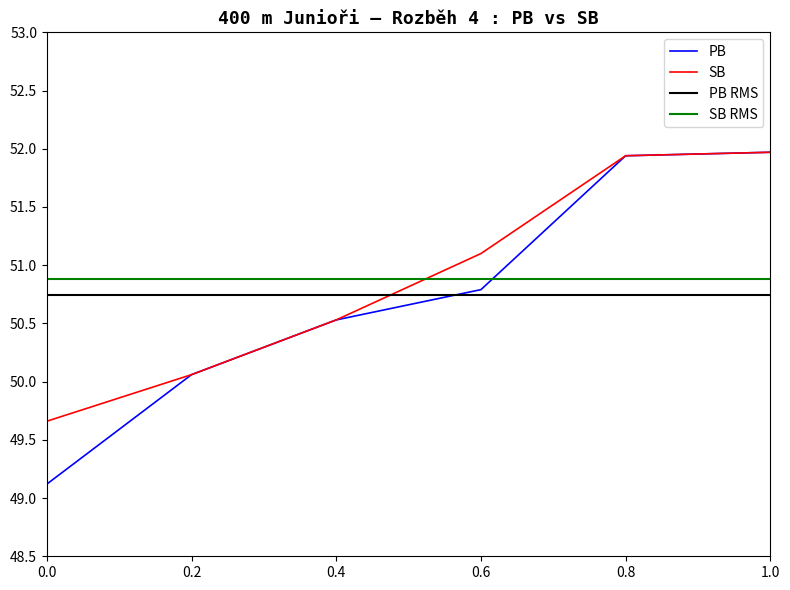

Count the number of categories in the chart.

6